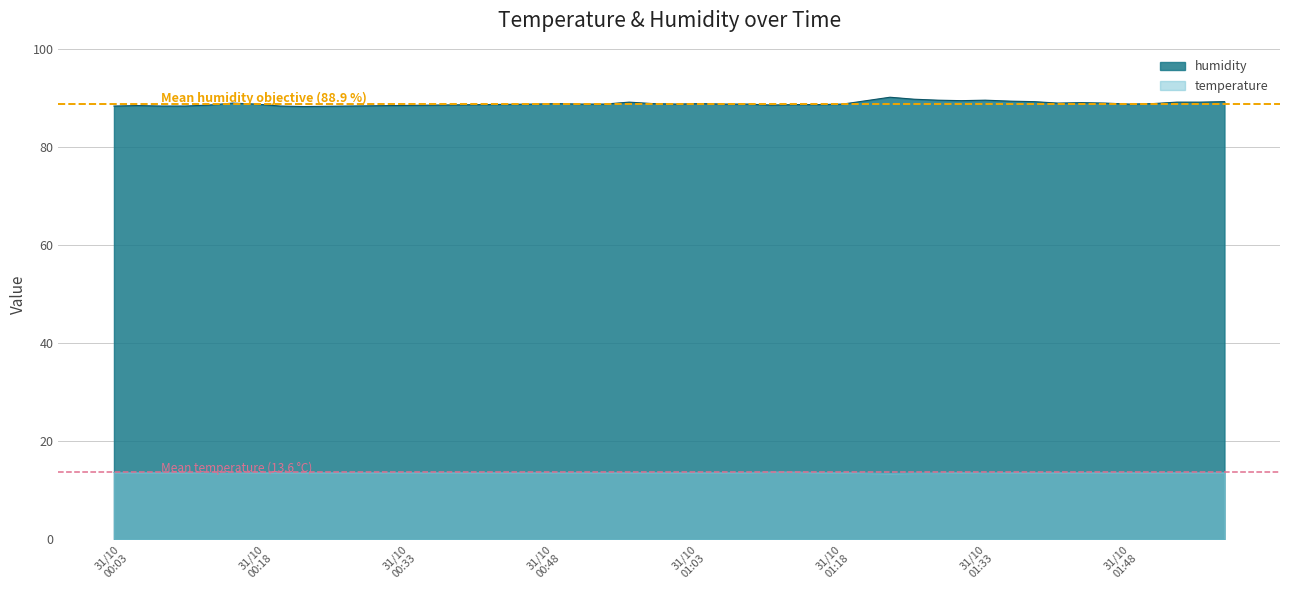

Does the chart have visible grid lines?

Yes